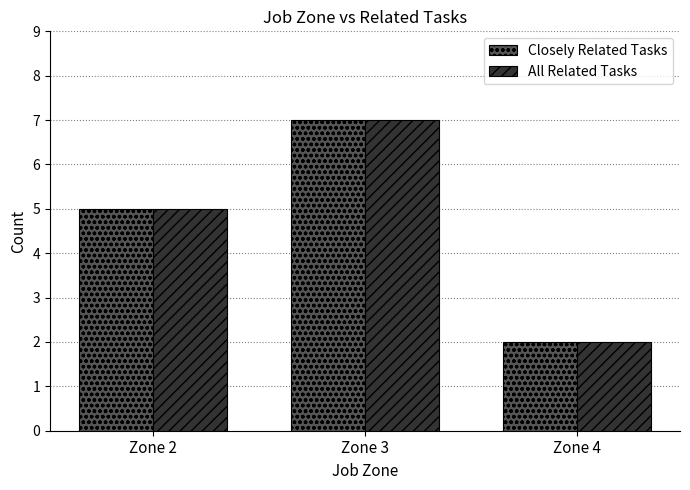

What is the value of the Closely Related Tasks bar at the 1st from the left?

5